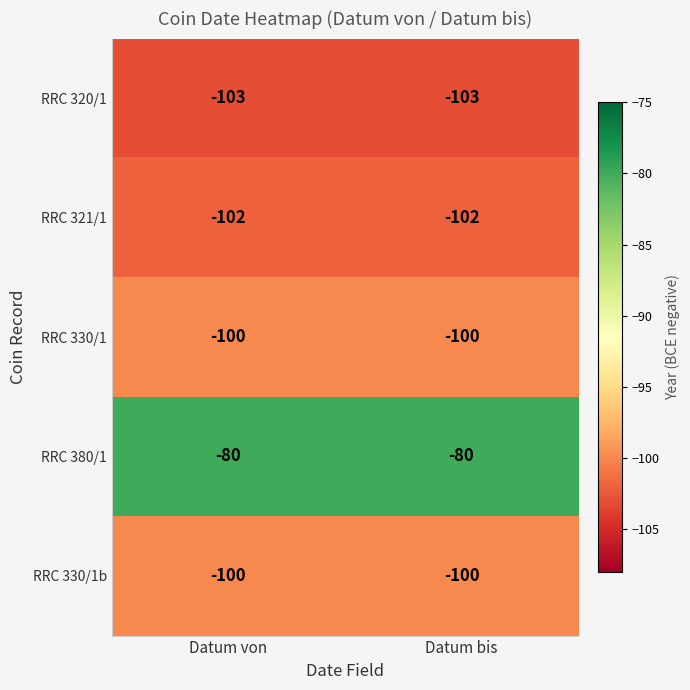

Reading right to left, extract all data points from this chart.

RRC 320/1: -103	-103
RRC 321/1: -102	-102
RRC 330/1: -100	-100
RRC 380/1: -80	-80
RRC 330/1b: -100	-100